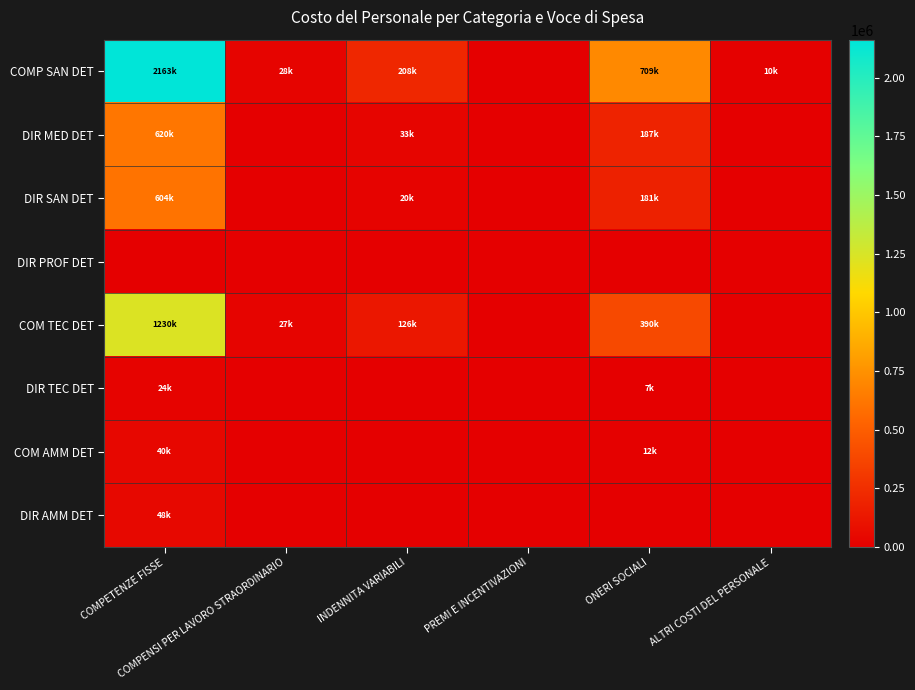

Reading left to right, extract all data points from this chart.

COMP SAN DET: COMPETENZE FISSE=2162954.7	COMPENSI PER LAVORO STRAORDINARIO=28198.4	INDENNITA VARIABILI=208154.3	PREMI E INCENTIVAZIONI=0.0	ONERI SOCIALI=708773.4	ALTRI COSTI DEL PERSONALE=10422.9
DIR MED DET: COMPETENZE FISSE=619993.0	COMPENSI PER LAVORO STRAORDINARIO=0.0	INDENNITA VARIABILI=33454.7	PREMI E INCENTIVAZIONI=0.0	ONERI SOCIALI=187347.8	ALTRI COSTI DEL PERSONALE=0.0
DIR SAN DET: COMPETENZE FISSE=604289.3	COMPENSI PER LAVORO STRAORDINARIO=0.0	INDENNITA VARIABILI=19620.1	PREMI E INCENTIVAZIONI=0.0	ONERI SOCIALI=180953.9	ALTRI COSTI DEL PERSONALE=0.0
DIR PROF DET: COMPETENZE FISSE=0.0	COMPENSI PER LAVORO STRAORDINARIO=0.0	INDENNITA VARIABILI=0.0	PREMI E INCENTIVAZIONI=0.0	ONERI SOCIALI=0.0	ALTRI COSTI DEL PERSONALE=0.0
COM TEC DET: COMPETENZE FISSE=1230381.7	COMPENSI PER LAVORO STRAORDINARIO=27119.4	INDENNITA VARIABILI=125767.9	PREMI E INCENTIVAZIONI=0.0	ONERI SOCIALI=389609.0	ALTRI COSTI DEL PERSONALE=0.0
DIR TEC DET: COMPETENZE FISSE=24082.4	COMPENSI PER LAVORO STRAORDINARIO=0.0	INDENNITA VARIABILI=0.0	PREMI E INCENTIVAZIONI=0.0	ONERI SOCIALI=6692.8	ALTRI COSTI DEL PERSONALE=0.0
COM AMM DET: COMPETENZE FISSE=39680.1	COMPENSI PER LAVORO STRAORDINARIO=0.0	INDENNITA VARIABILI=0.0	PREMI E INCENTIVAZIONI=0.0	ONERI SOCIALI=11828.5	ALTRI COSTI DEL PERSONALE=0.0
DIR AMM DET: COMPETENZE FISSE=47515.7	COMPENSI PER LAVORO STRAORDINARIO=0.0	INDENNITA VARIABILI=0.0	PREMI E INCENTIVAZIONI=0.0	ONERI SOCIALI=0.0	ALTRI COSTI DEL PERSONALE=0.0